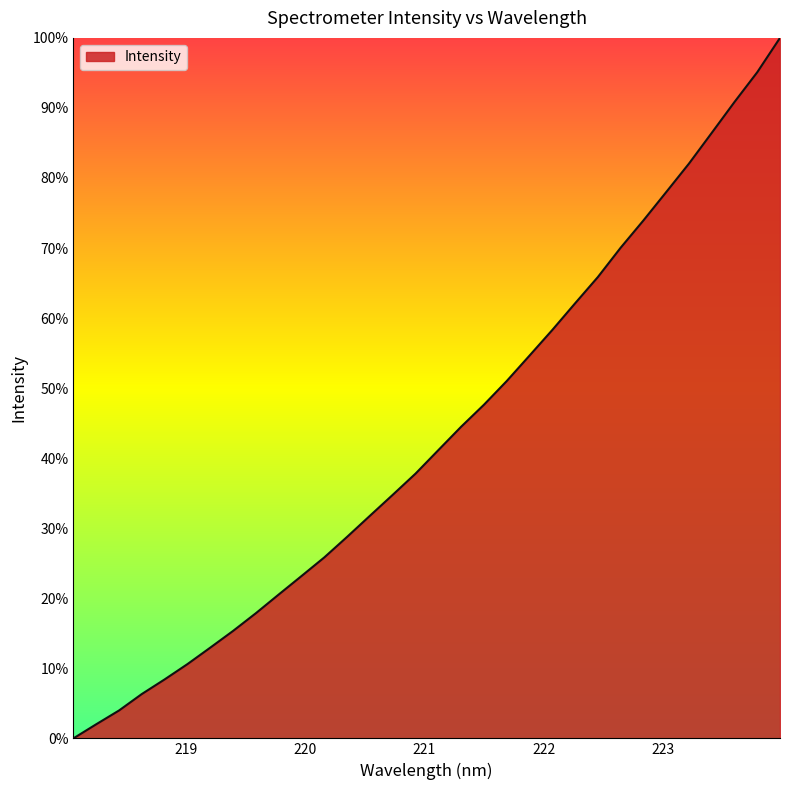

What is the greatest value displayed?

100.0